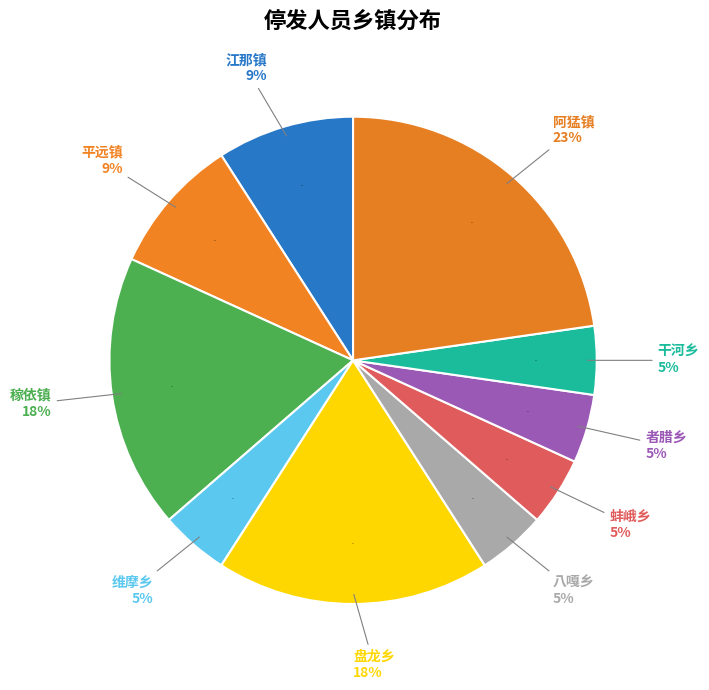

True or false: 江那镇 accounts for 17% of the total.

False